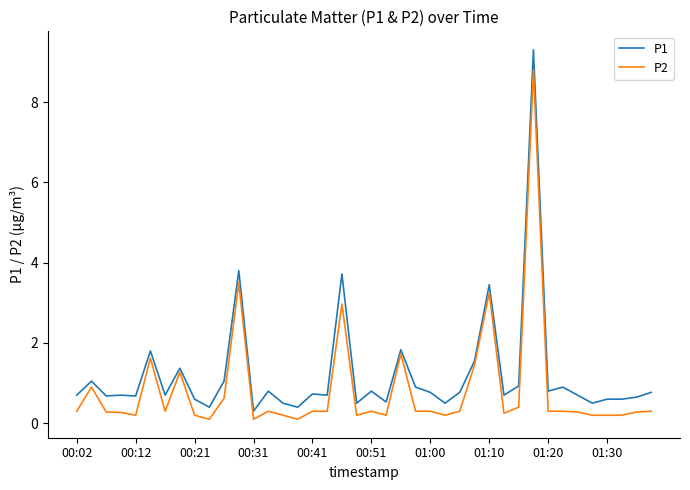

Does the chart display data point markers on the line(s)?

No